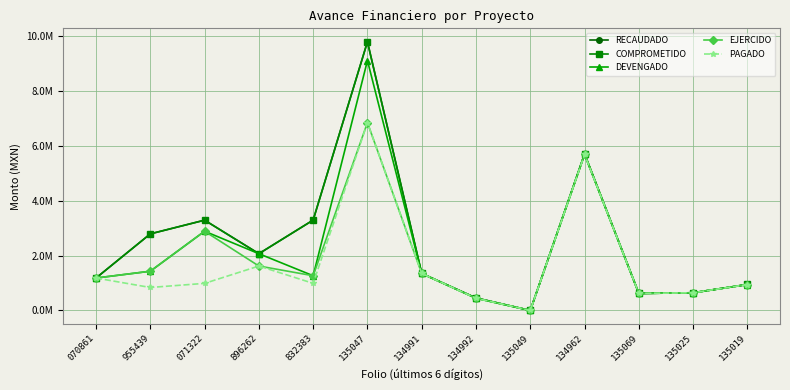

Reading left to right, transcribe all the data shown in this chart.

RECAUDADO: 1183400.0	2795024.5	3295397.0	2071404.7	3297959.8	9805554.7	1350000.0	455799.0	0.0	5714605.0	620501.0	646156.0	948689.0
COMPROMETIDO: 1183400.0	2795024.5	3295397.0	2071404.7	3297959.8	9805554.7	1350000.0	455799.0	0.0	5714605.0	620501.0	646156.0	948689.0
DEVENGADO: 1183400.0	1431975.7	2891430.2	2071404.7	1267013.8	9119087.7	1348942.4	445255.7	0.0	5692894.1	620501.0	646156.0	945255.7
EJERCIDO: 1183400.0	1431975.7	2891430.2	1621616.7	1267013.8	6852962.4	1348942.4	445255.7	0.0	5692894.1	620501.0	646156.0	945255.7
PAGADO: 1183400.0	838507.4	988619.1	1621616.7	989387.9	6850962.4	1348942.4	445255.7	0.0	5692894.1	620501.0	646156.0	945255.7